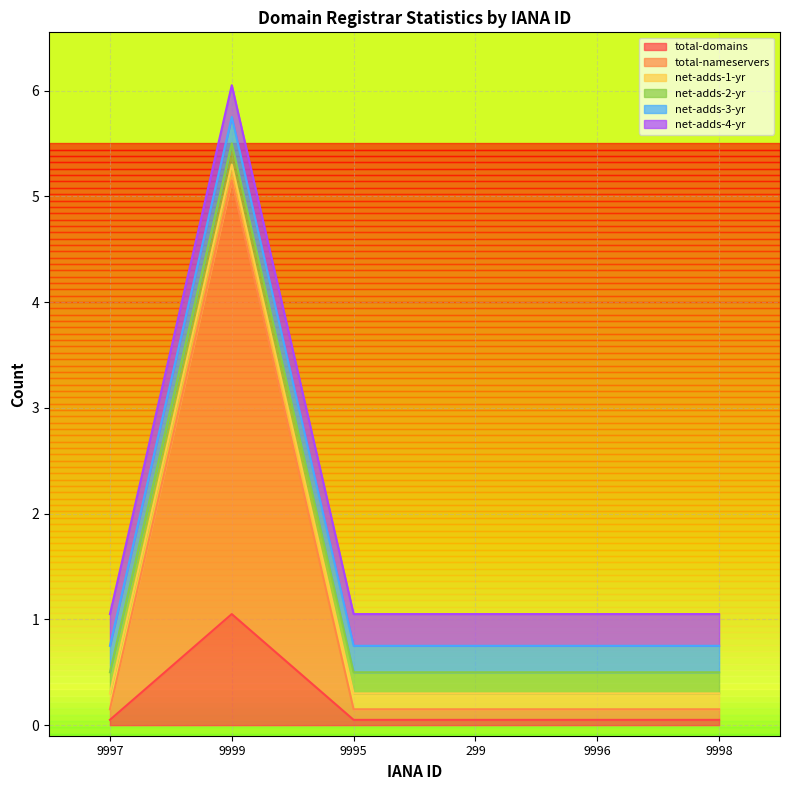

Reading left to right, list all the values displayed in this chart.

total-domains: 9997=0	9999=1	9995=0	299=0	9996=0	9998=0
total-nameservers: 9997=0	9999=4	9995=0	299=0	9996=0	9998=0
net-adds-1-yr: 9997=0	9999=0	9995=0	299=0	9996=0	9998=0
net-adds-2-yr: 9997=0	9999=0	9995=0	299=0	9996=0	9998=0
net-adds-3-yr: 9997=0	9999=0	9995=0	299=0	9996=0	9998=0
net-adds-4-yr: 9997=0	9999=0	9995=0	299=0	9996=0	9998=0